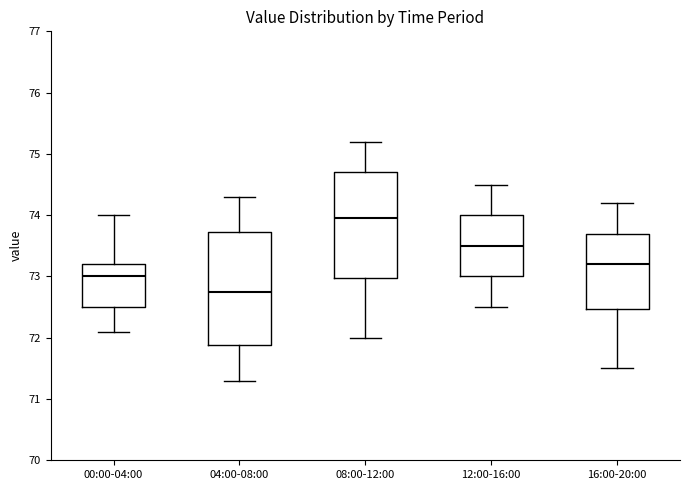

Where does the lower whisker of the box for 12:00-16:00 end on the y-axis? The values are not printed on the chart, so give them approximately, as read against the axis.

72.5